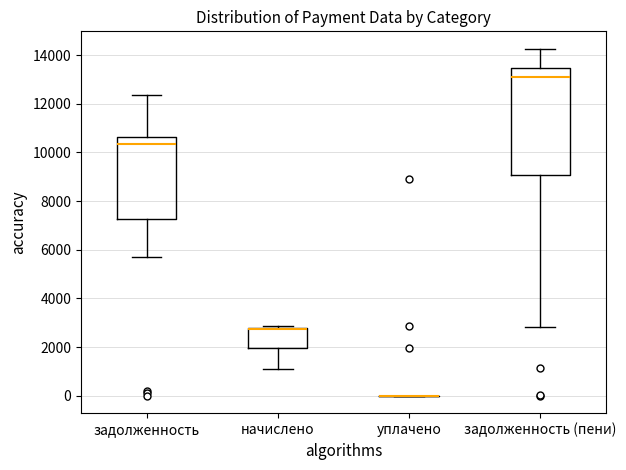

Comparing the boxes themselves (not the whiskers), which one is the tallest?

задолженность (пени)